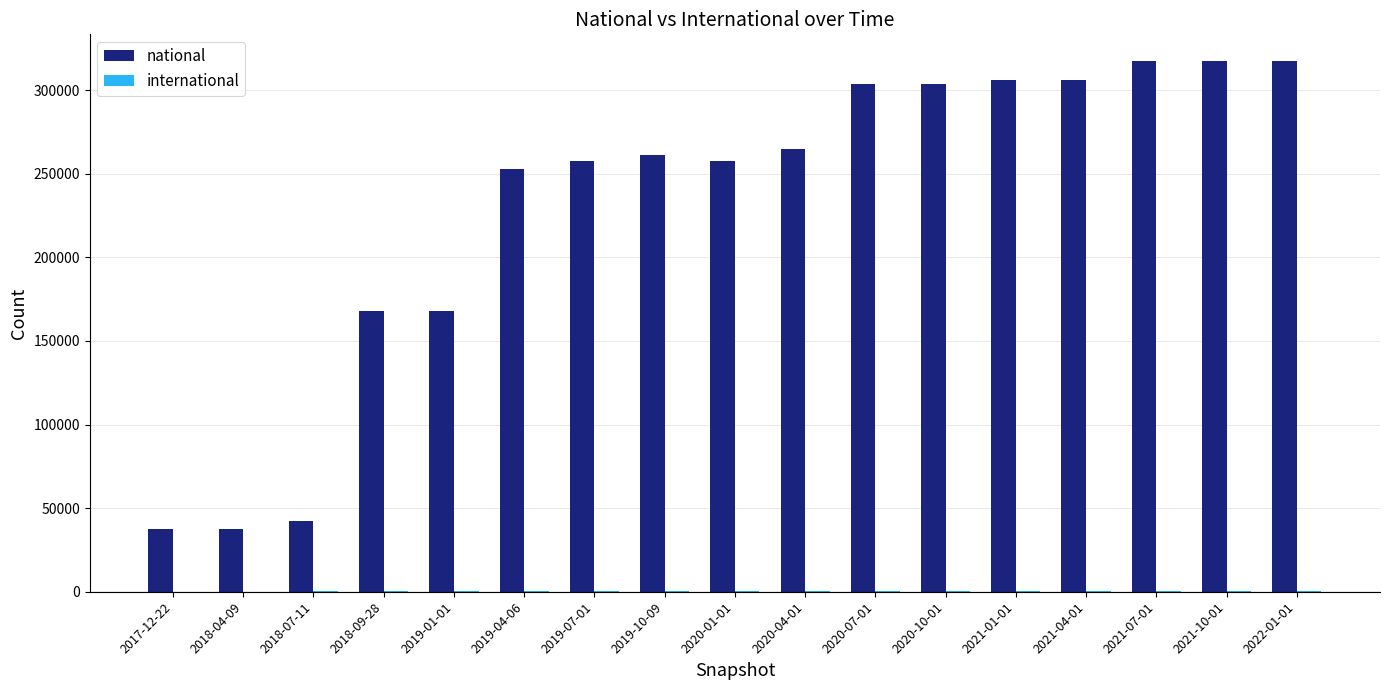

What is the greatest value displayed?

317451